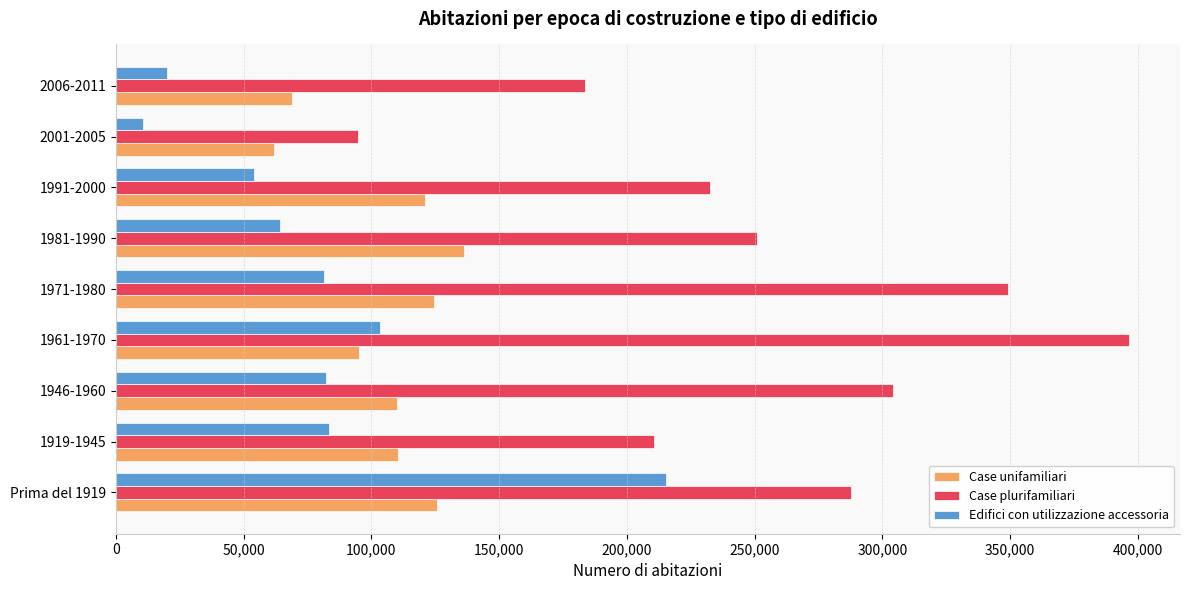

What is the approximate value of Edifici con utilizzazione accessoria at 1961-1970, to the nearest 100?

103300